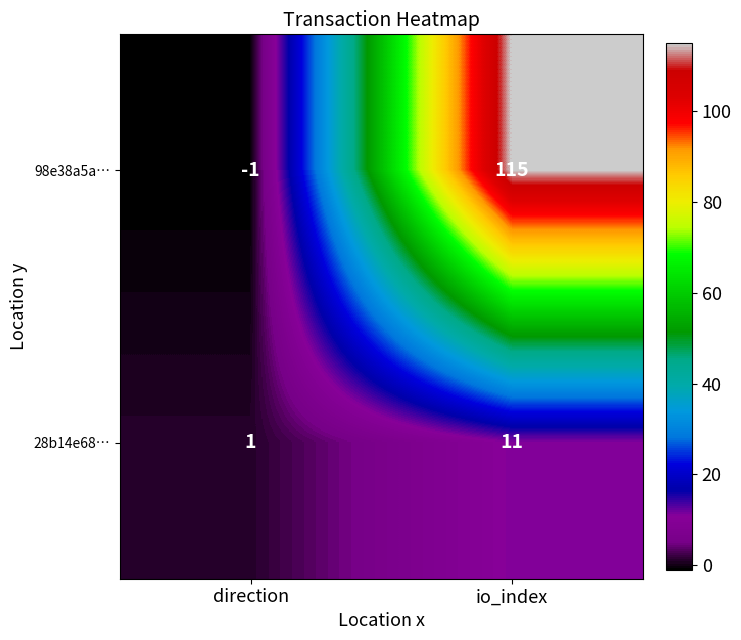

At how many categories does at least one series exceed 25?

1